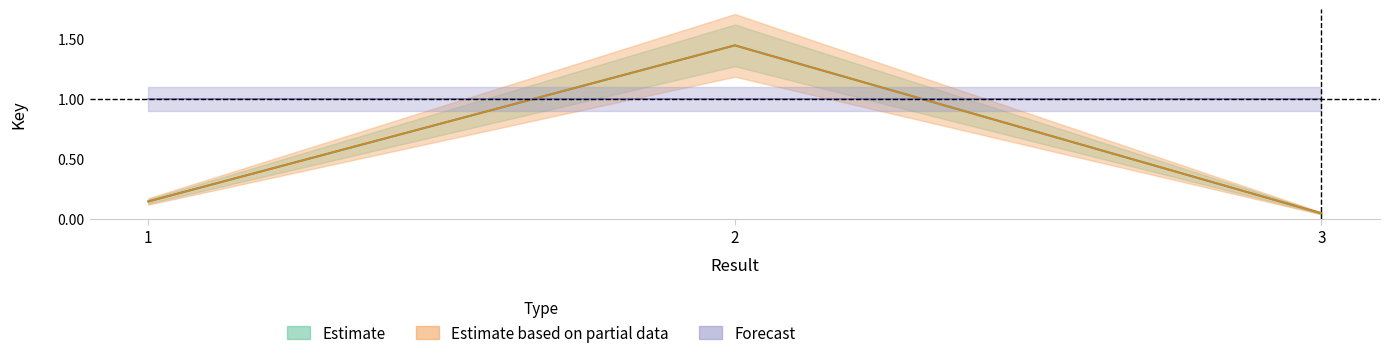

At which label does Estimate based on partial data reach its minimum?

3